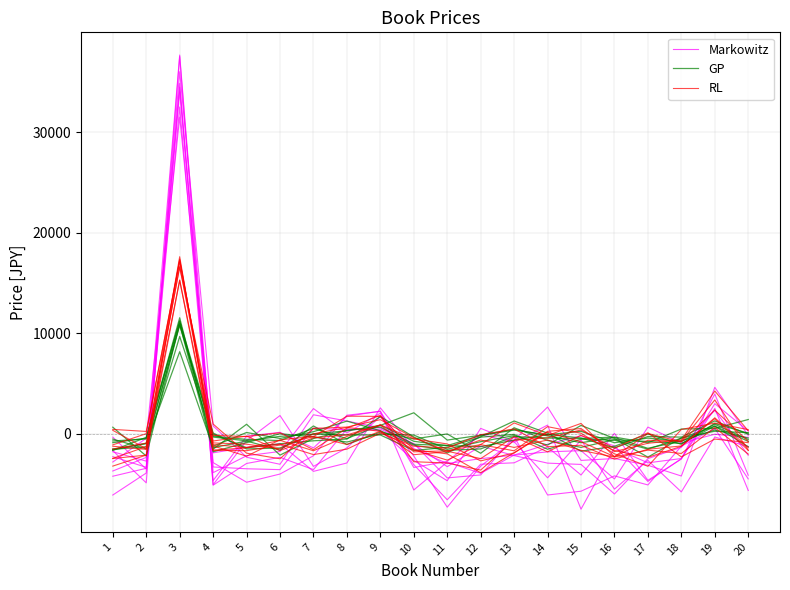

The Markowitz series shows -301.1 at 13. True or false?

True